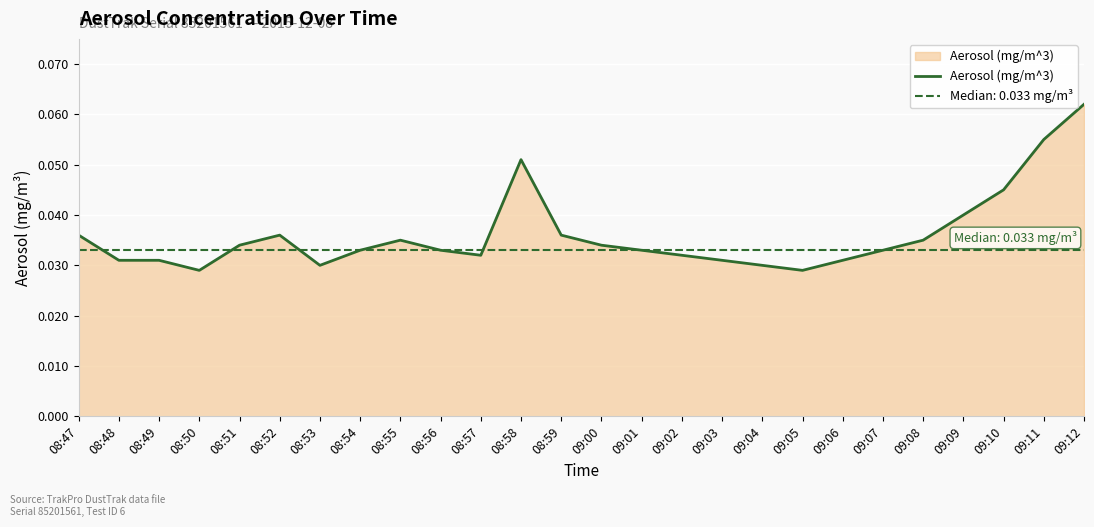

Reading right to left, what are all the values shown in this chart?

09:12=0.1	09:11=0.1	09:10=0.0	09:09=0.0	09:08=0.0	09:07=0.0	09:06=0.0	09:05=0.0	09:04=0.0	09:03=0.0	09:02=0.0	09:01=0.0	09:00=0.0	08:59=0.0	08:58=0.1	08:57=0.0	08:56=0.0	08:55=0.0	08:54=0.0	08:53=0.0	08:52=0.0	08:51=0.0	08:50=0.0	08:49=0.0	08:48=0.0	08:47=0.0